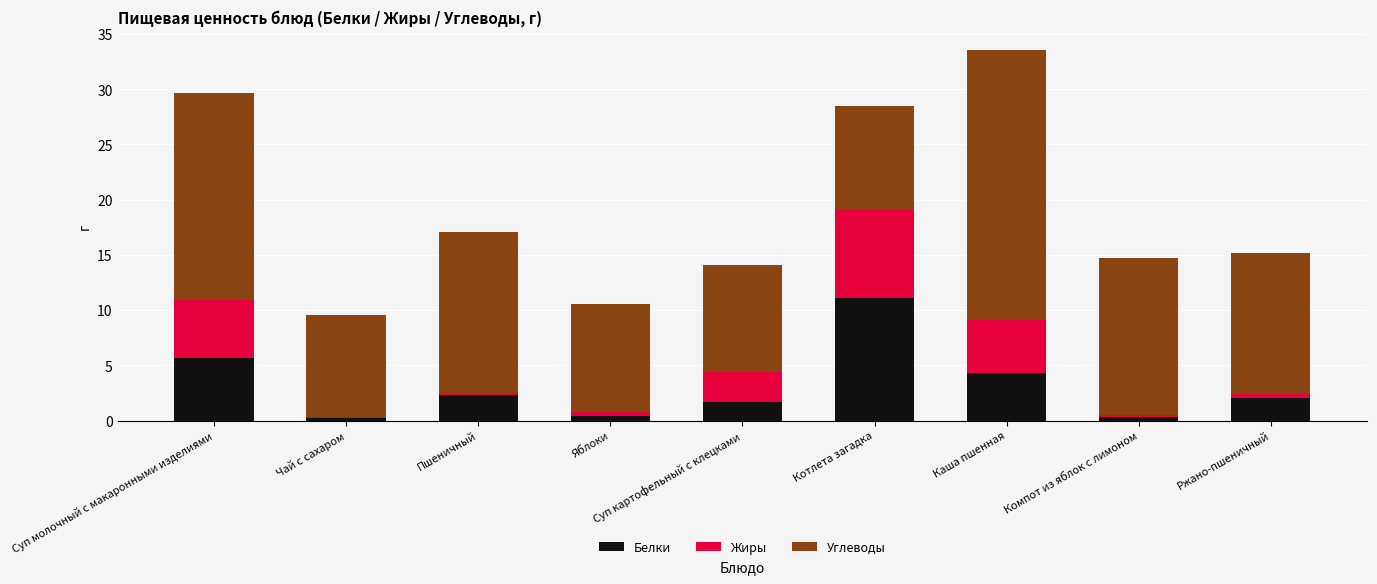

What is the total value across all series at Котлета загадка?

28.5